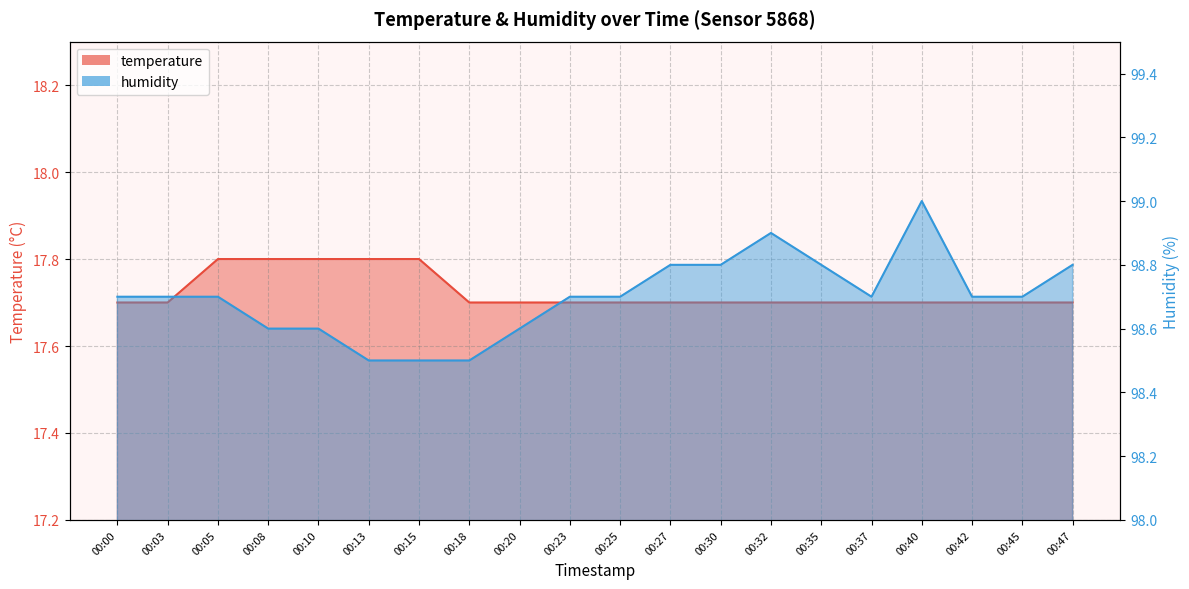

Which has a higher value, 00:35 or 00:03?

00:35